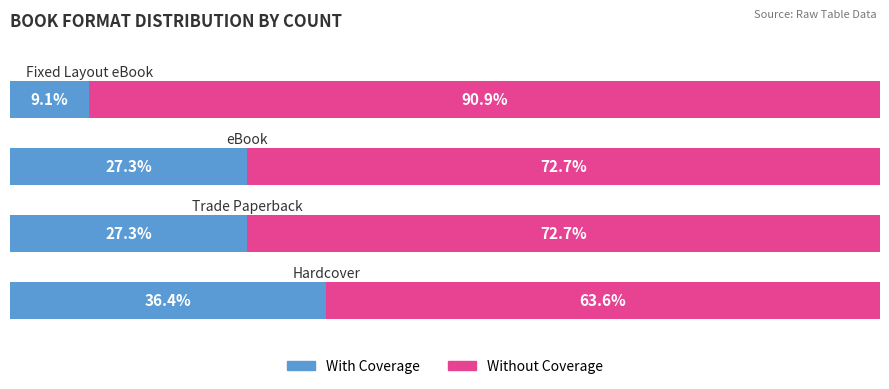

What is the average value of the With Coverage series?

25.0